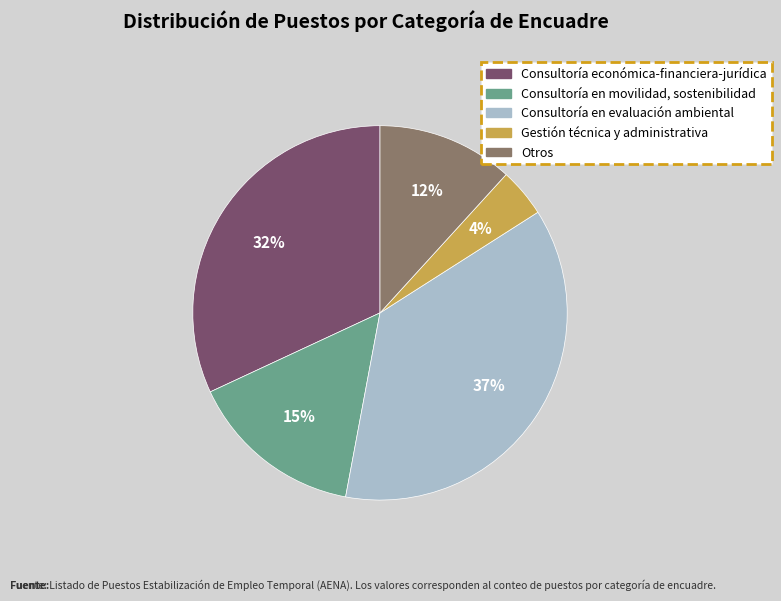

How many segments does this pie chart have?

5